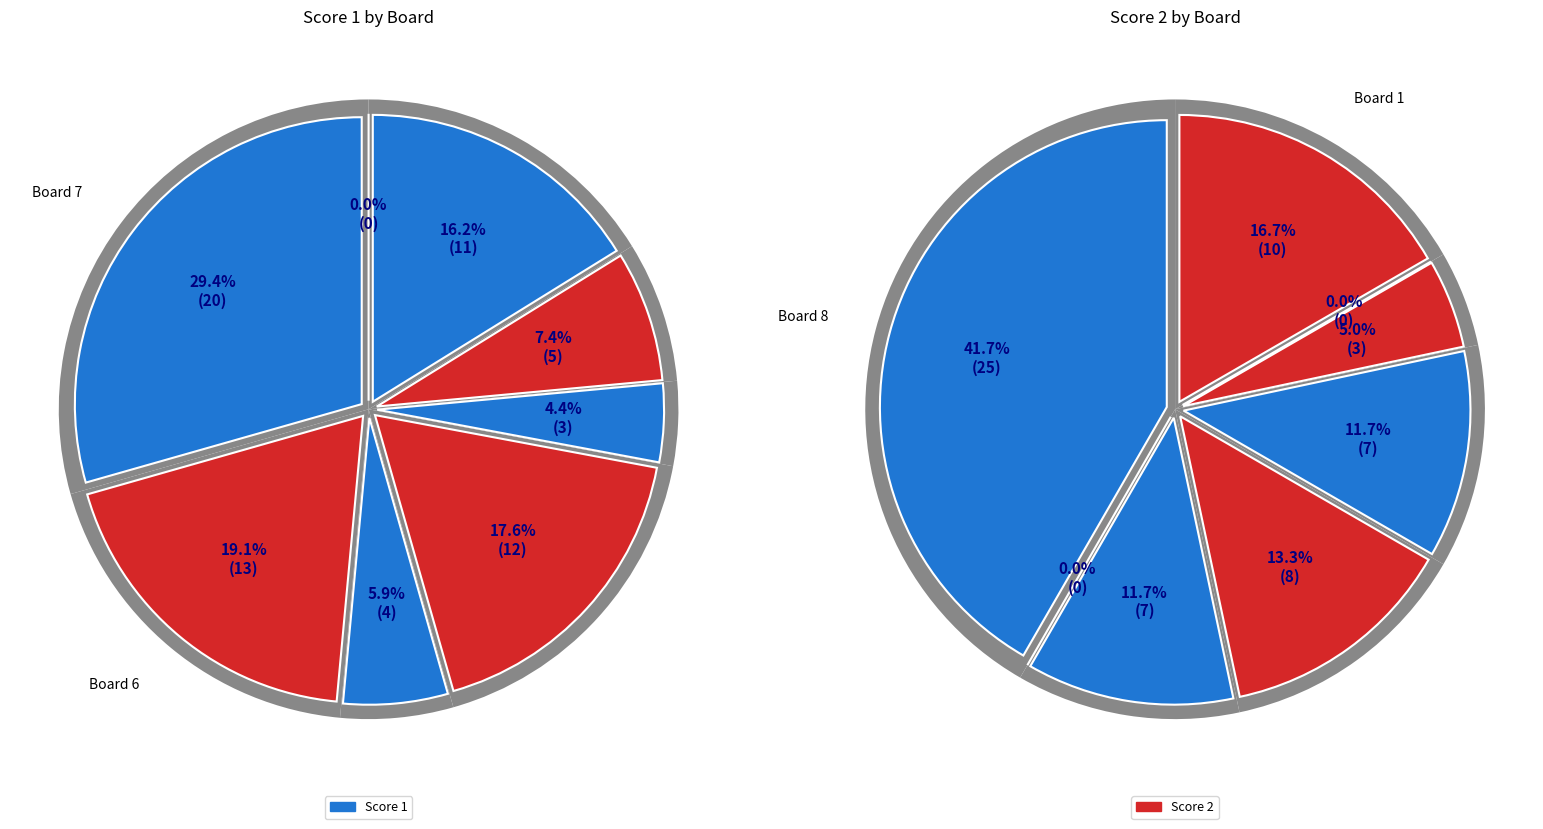

To the nearest percent, what percentage of the pie is 6?

19%